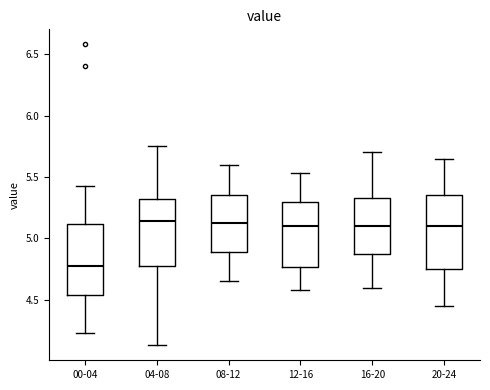

Reading left to right, transcribe this box plot: for each box, give where its median line is, the range the box spans, and where its two whiskers end, as read against the y-axis. The values are not printed on the chart, so give them approximately, as read against the axis.

00-04: median 4.80, box 4.55 to 5.10, whiskers 4.25 to 5.45
04-08: median 5.15, box 4.75 to 5.30, whiskers 4.15 to 5.75
08-12: median 5.15, box 4.90 to 5.35, whiskers 4.65 to 5.60
12-16: median 5.10, box 4.75 to 5.30, whiskers 4.60 to 5.55
16-20: median 5.10, box 4.90 to 5.35, whiskers 4.60 to 5.70
20-24: median 5.10, box 4.75 to 5.35, whiskers 4.45 to 5.65